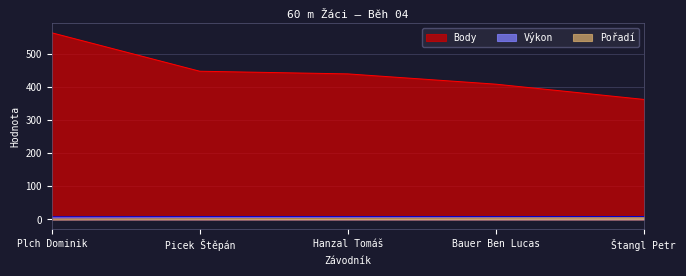

At which label does Body reach its minimum?

Štangl Petr